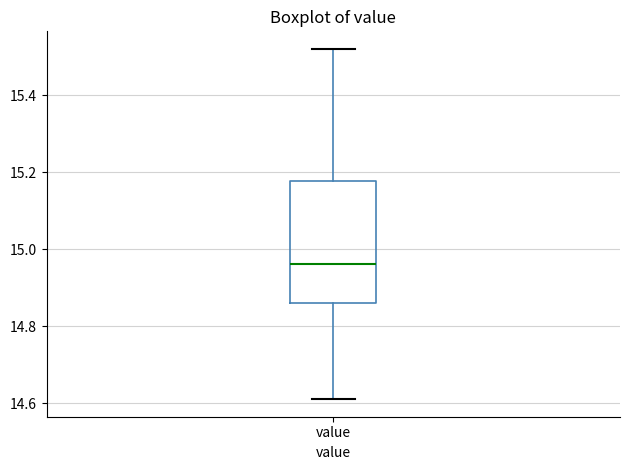

Read this box plot against the y-axis: the position of the median line, the range covered by the box, and the ends of both whiskers. The values are not printed on the chart, so give them approximately, as read against the axis.

median 14.96, box 14.86 to 15.18, whiskers 14.62 to 15.52